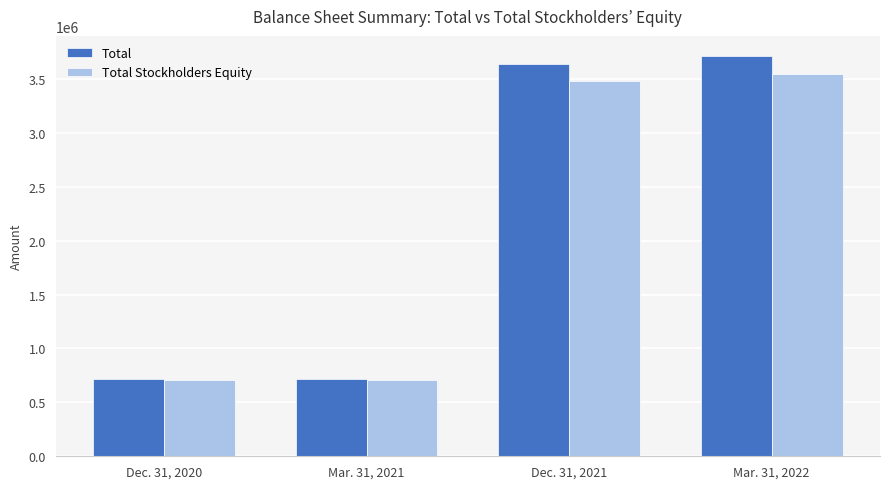

What is the minimum value for Total Stockholders Equity?

708060